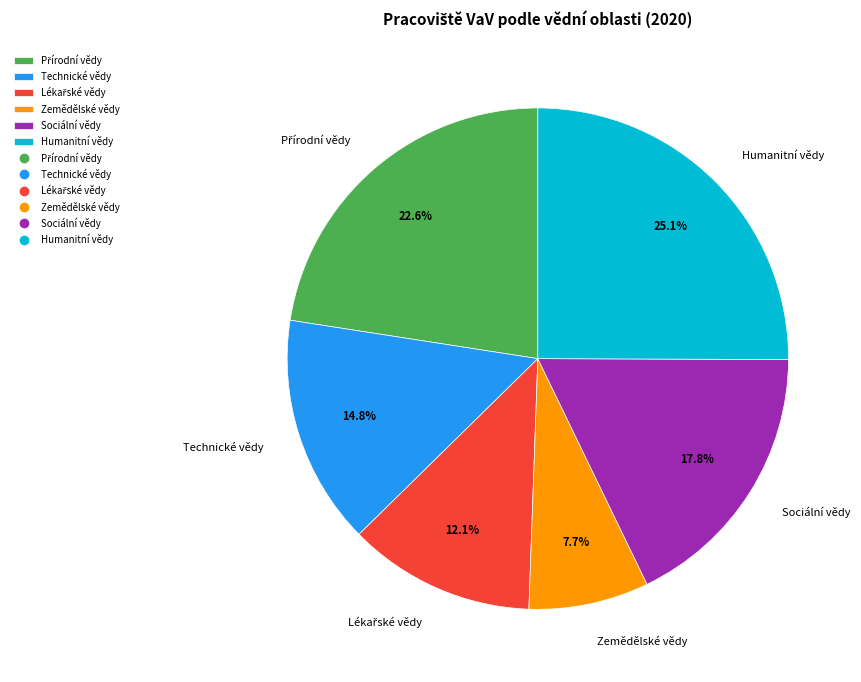

True or false: Humanitní vědy accounts for 25% of the total.

True